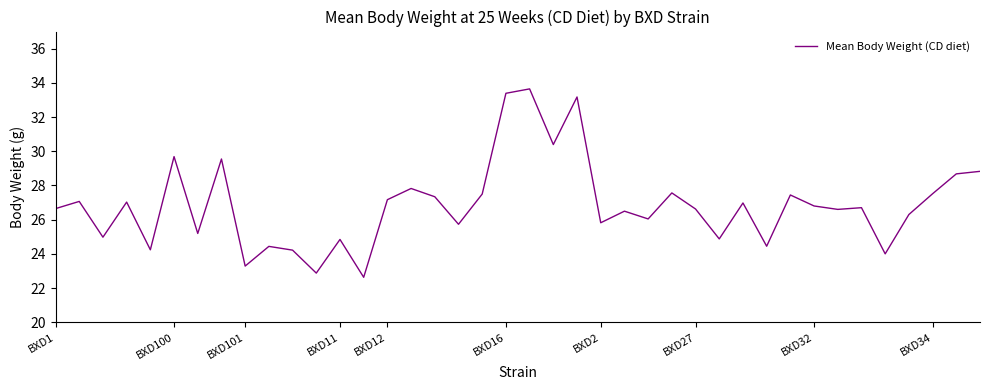

What is the maximum value shown in the chart?

33.6